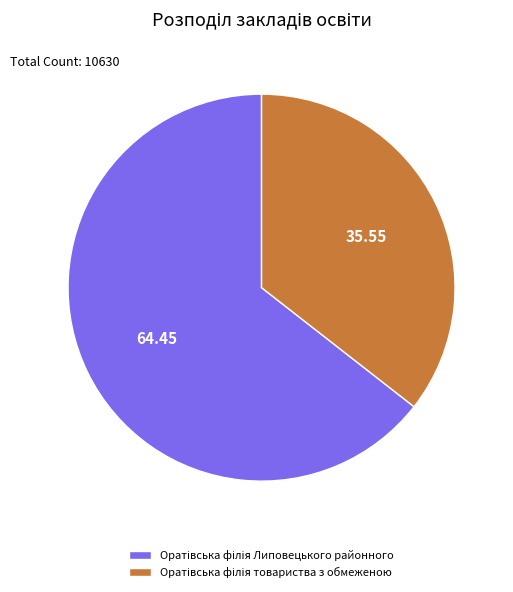

How many segments does this pie chart have?

2